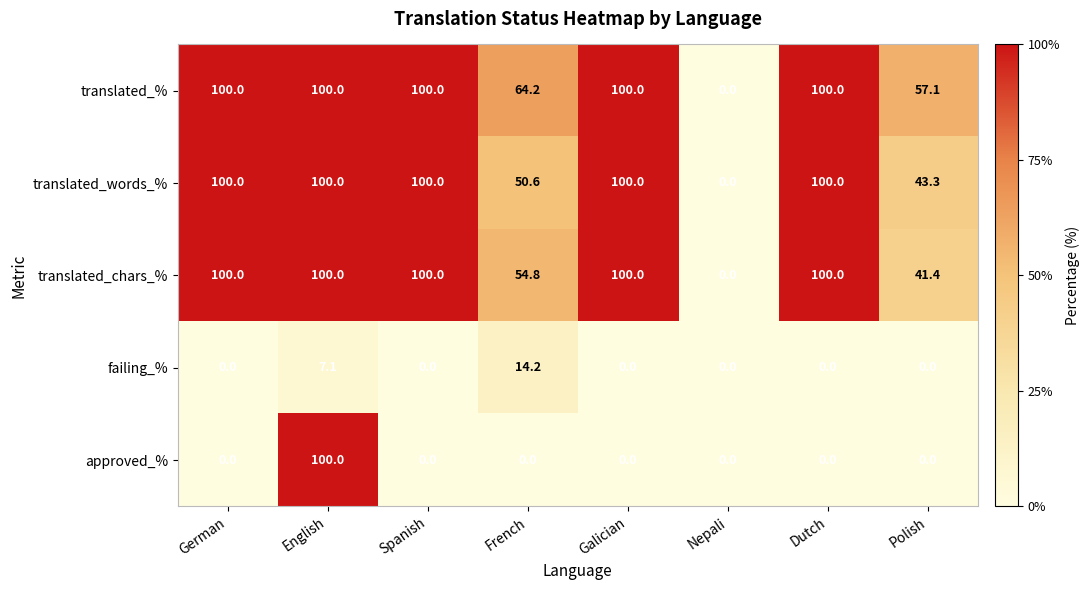

What is the average value of the translated_words_% series?

74.2